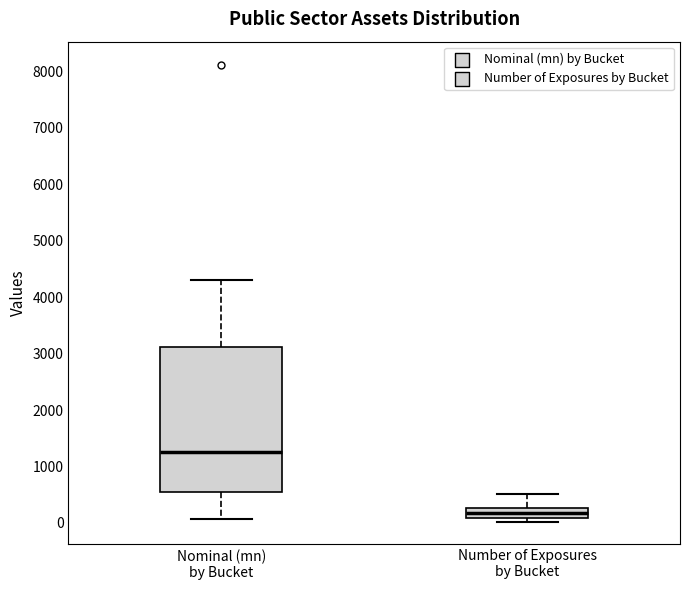

Reading left to right, transcribe this box plot: for each box, give where its median line is, the range the box spans, and where its two whiskers end, as read against the y-axis. The values are not printed on the chart, so give them approximately, as read against the axis.

Nominal (mn) by Bucket: median 1200, box 600 to 3100, whiskers 100 to 4300
Number of Exposures by Bucket: median 200, box 100 to 300, whiskers 0 to 500